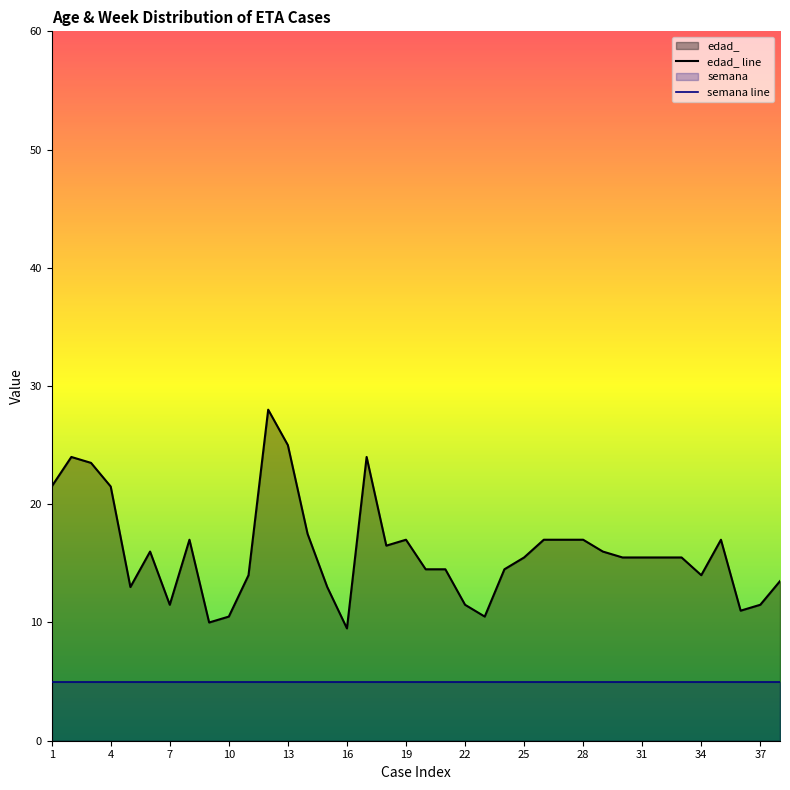

True or false: edad_ line and semana line cross at least once.

False